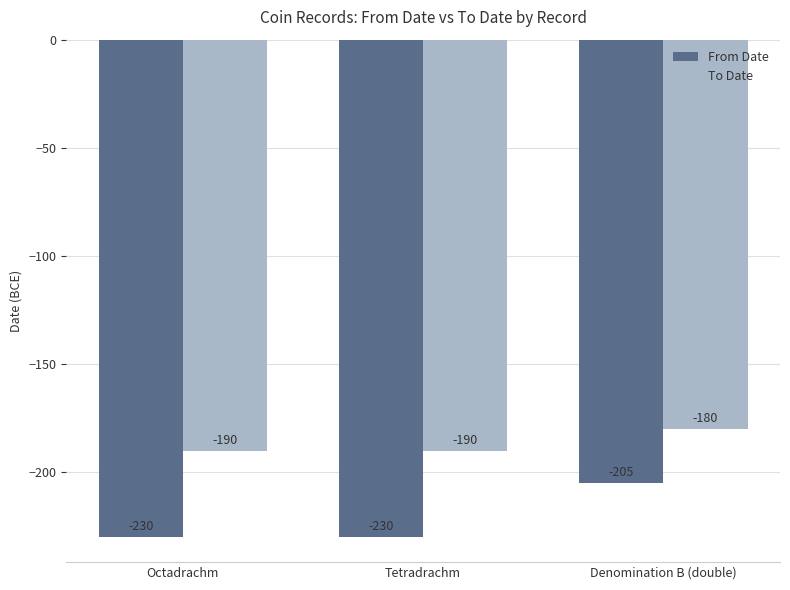

How many groups of bars are there?

3